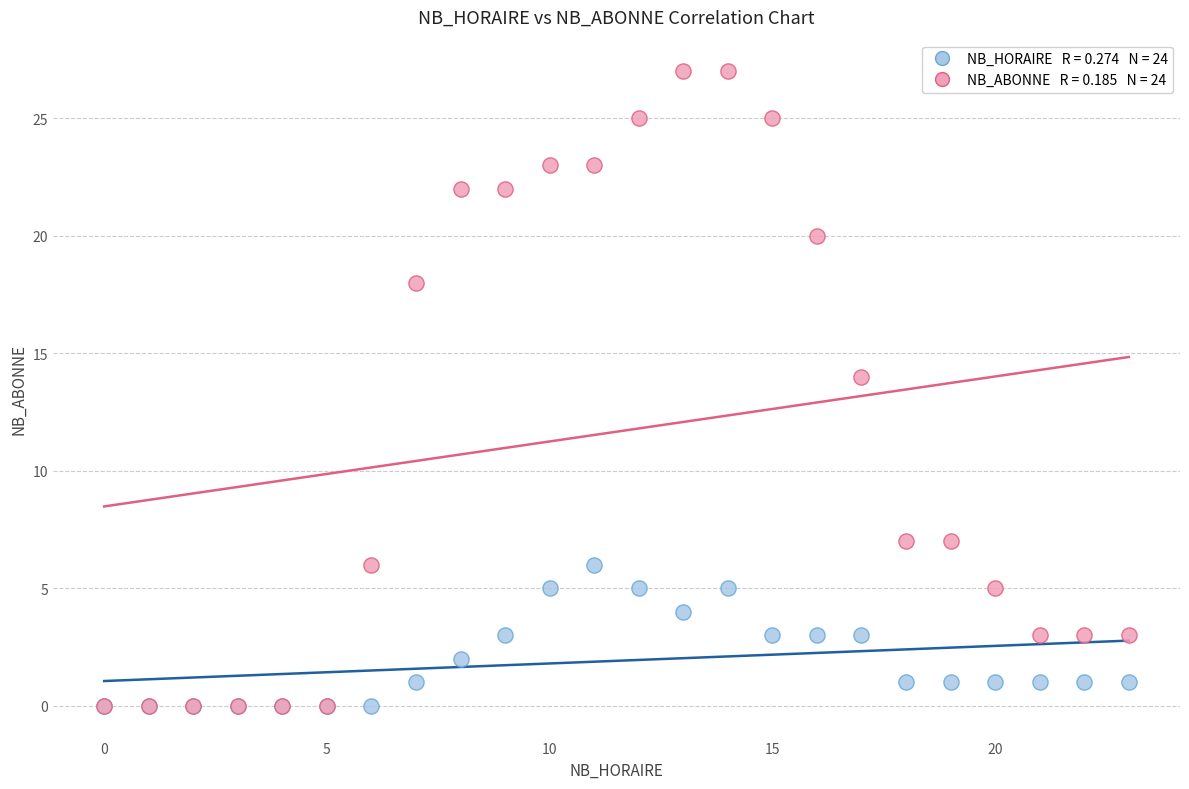

Across all series, what Y value is closest to 13?

14